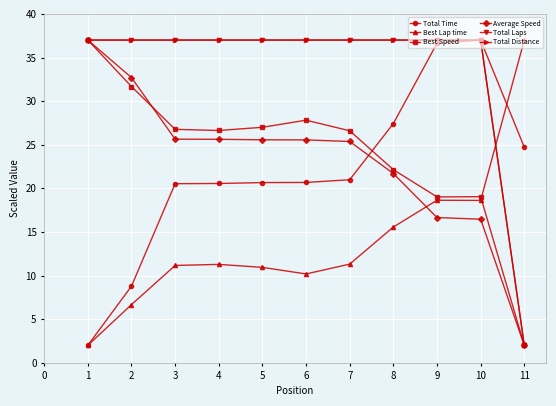

Rank the series at 5 from lowest to highest value.

Best Lap time, Total Time, Average Speed, Best Speed, Total Laps, Total Distance